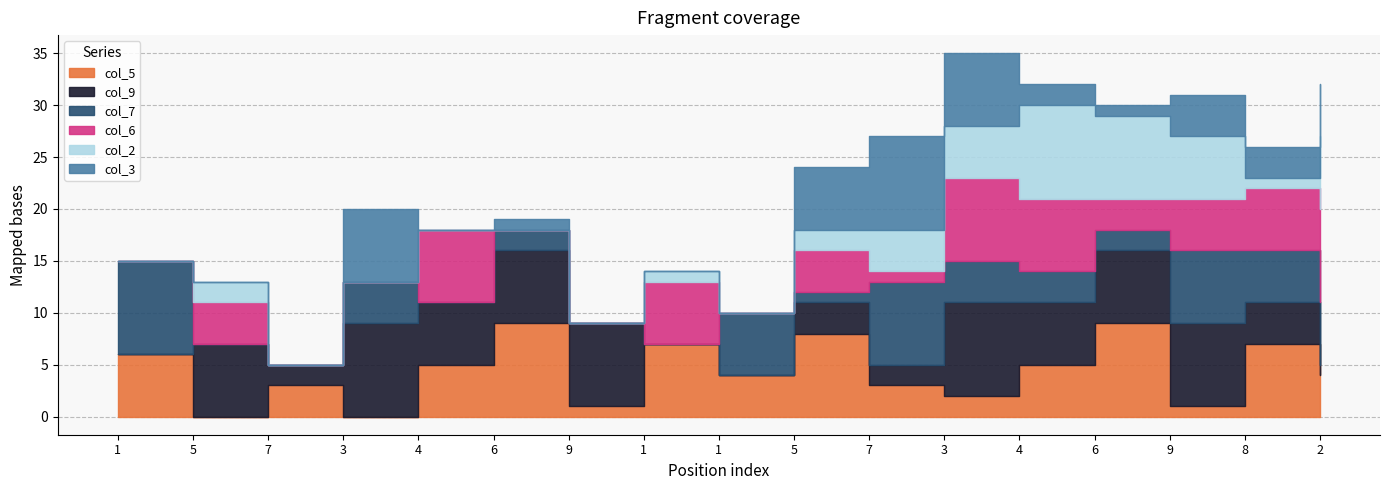

What is the sum of the col_3 values at 3 and 9?

7